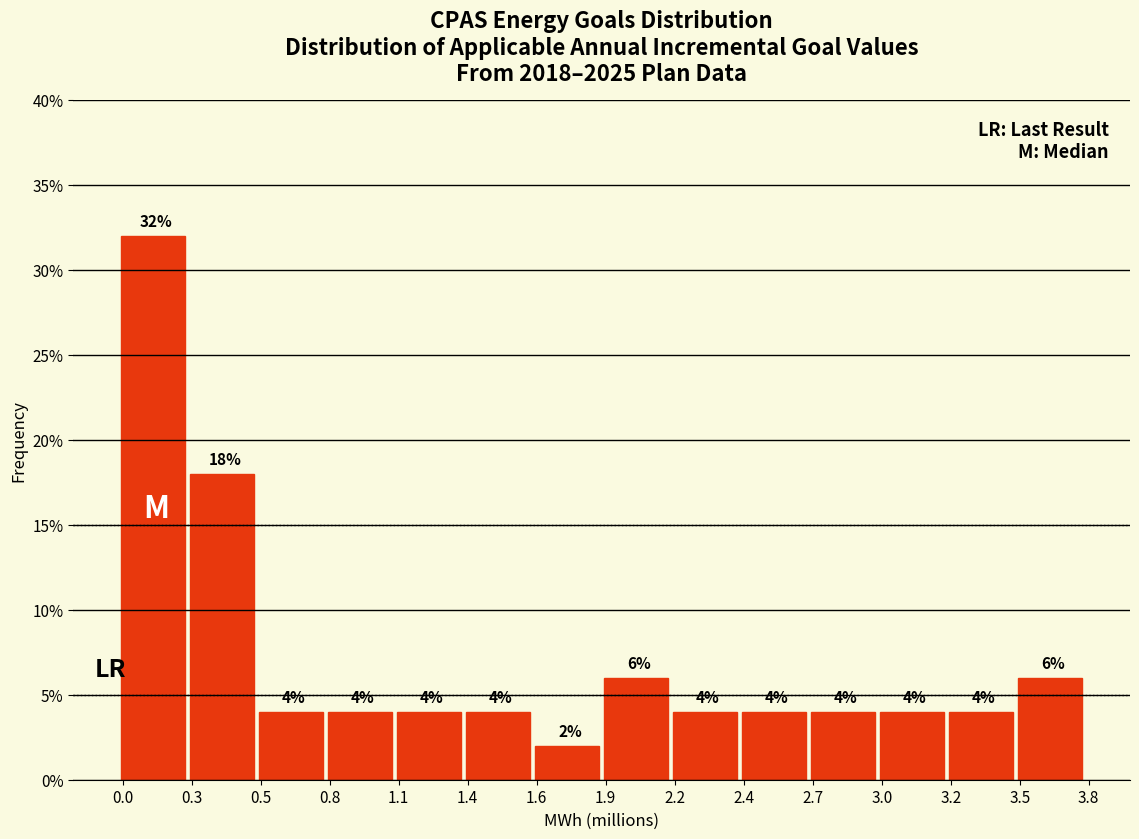

Reading left to right, what are all the values shown in this chart?

0.0=32	0.3=18	0.5=4	0.8=4	1.1=4	1.4=4	1.6=2	1.9=6	2.2=4	2.4=4	2.7=4	3.0=4	3.2=4	3.5=6